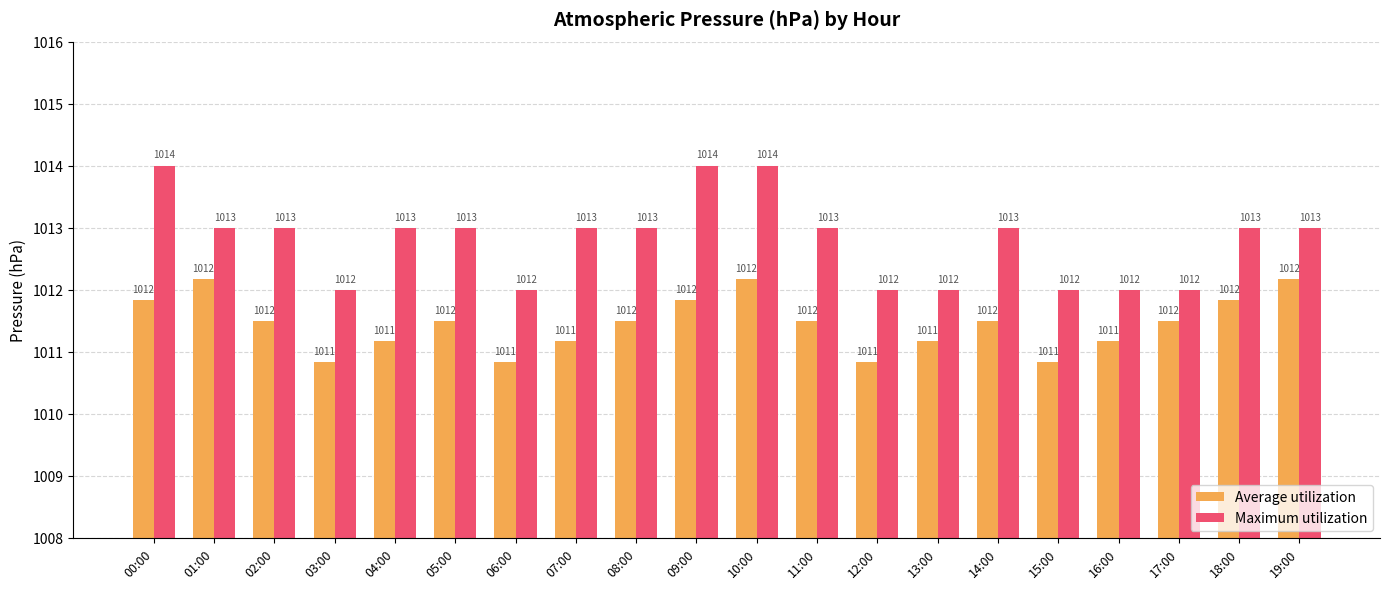

What is the sum of the Maximum utilization values at 00:00 and 14:00?

2027.0